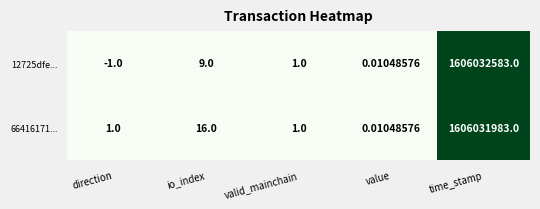

Between direction and value, which series saw the biggest shift?

12725dfe...